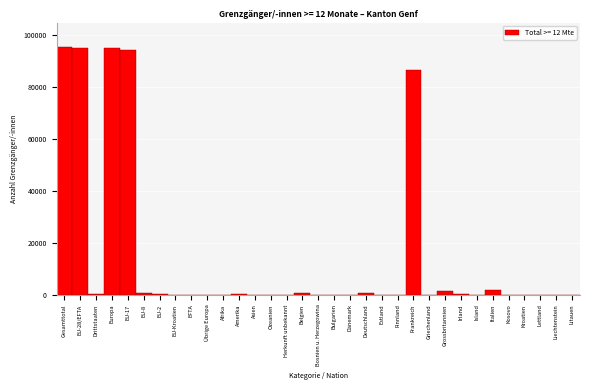

Where is the data nearest to the value 47625?

Frankreich